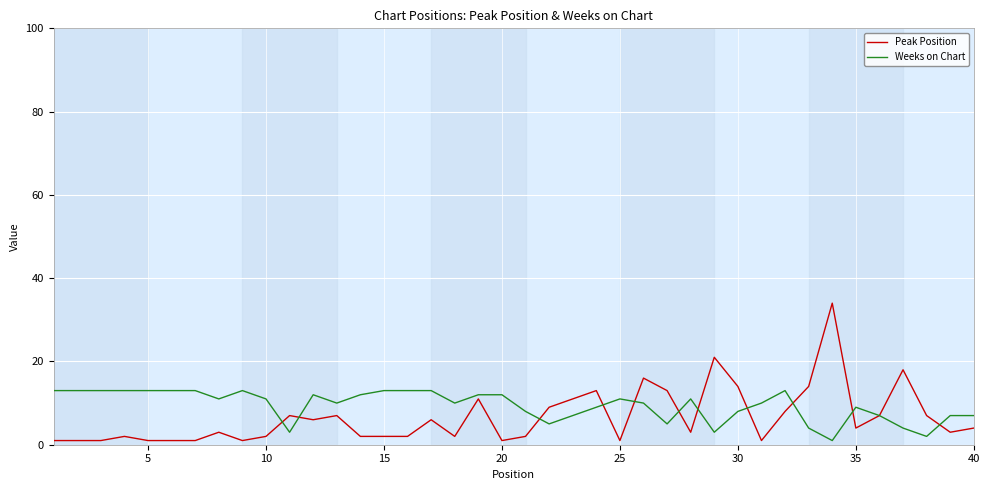

Which series has the largest range (max minus min)?

Peak Position